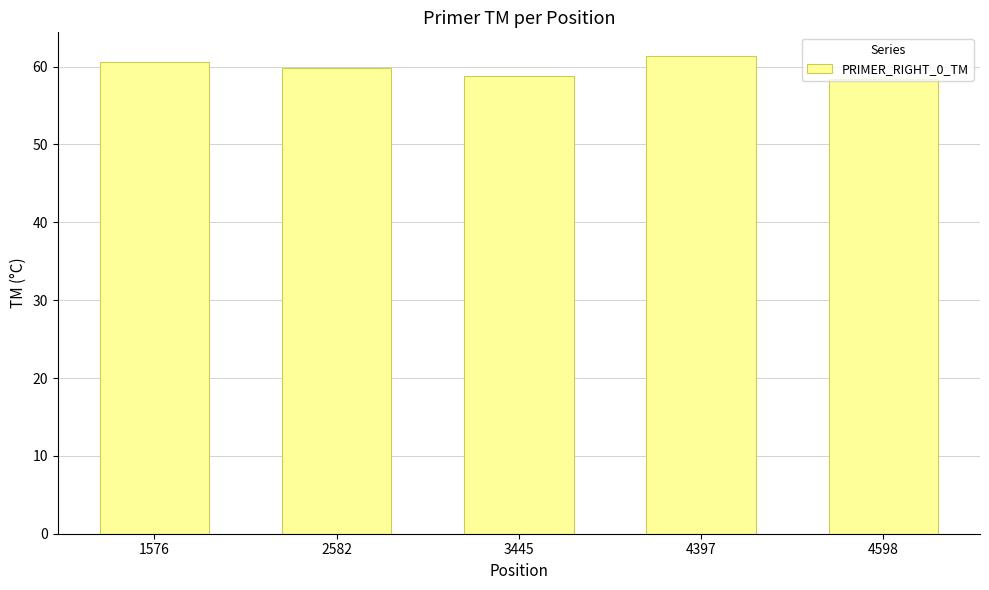

How many categories are shown in the chart?

5